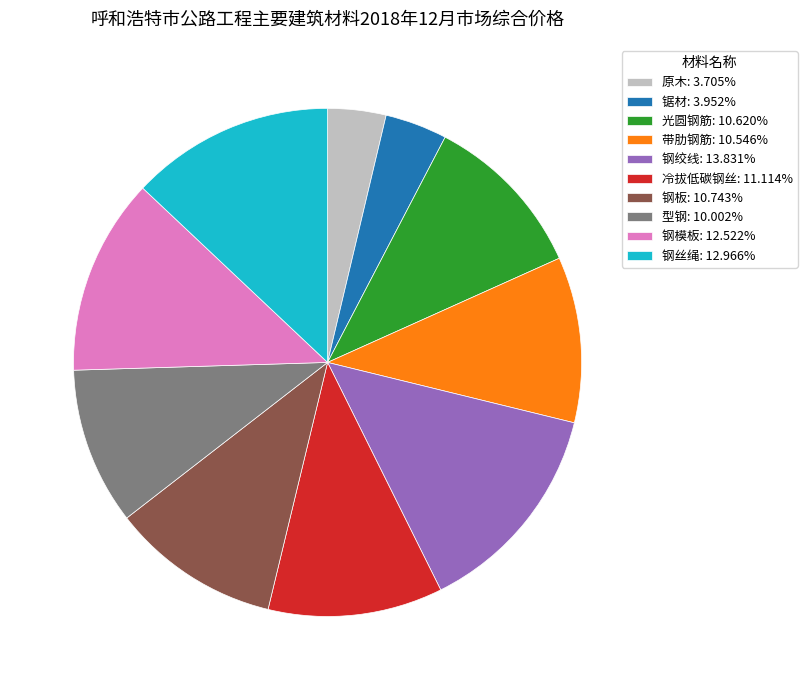

Combined, do 钢模板: 12.522% and 型钢: 10.002% account for over 50%?

No